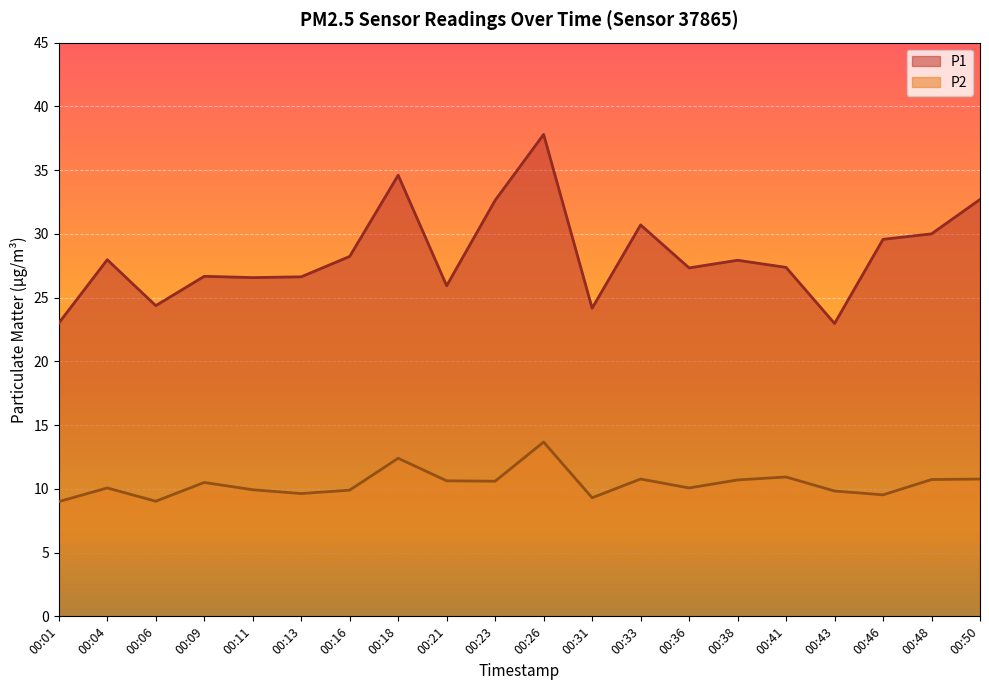

At which label is P1 closest to 30?

00:48